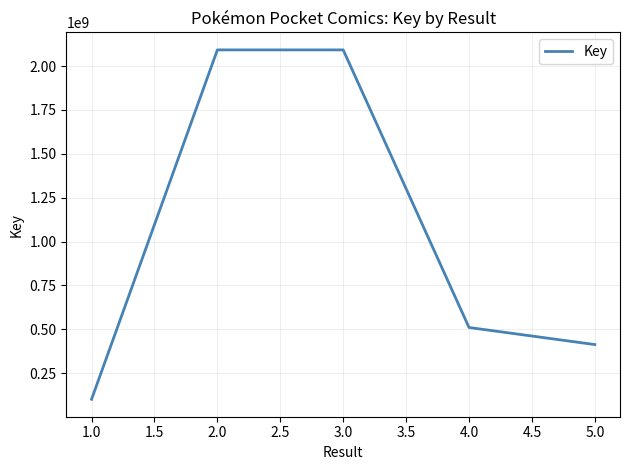

What is the greatest value displayed?

2091954032